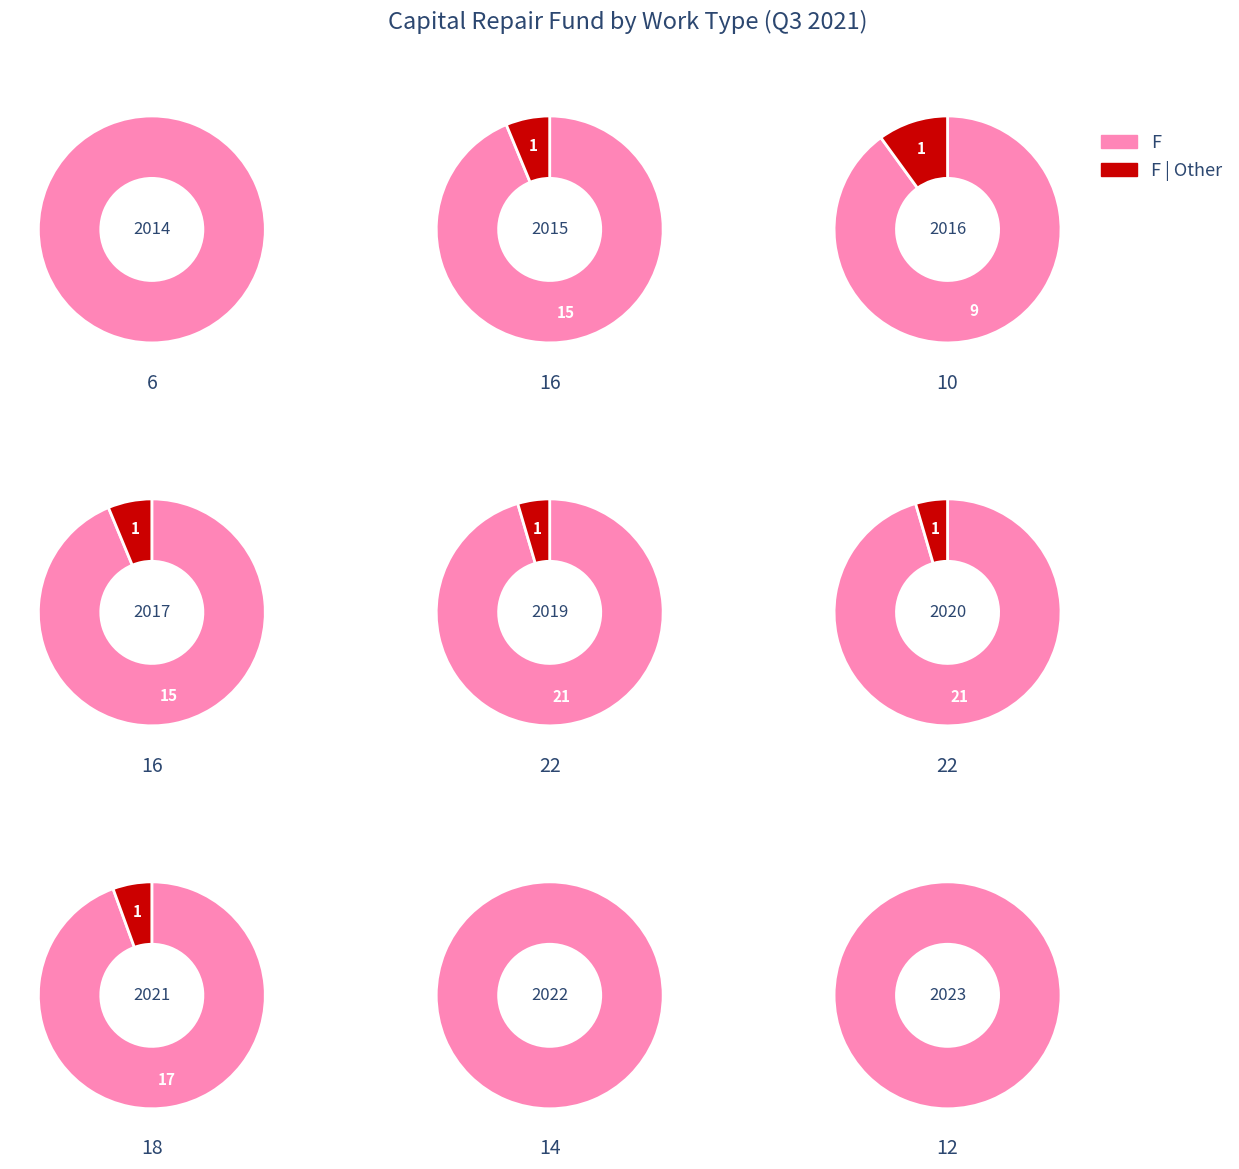

What portion of the pie excludes 1?

88.5%